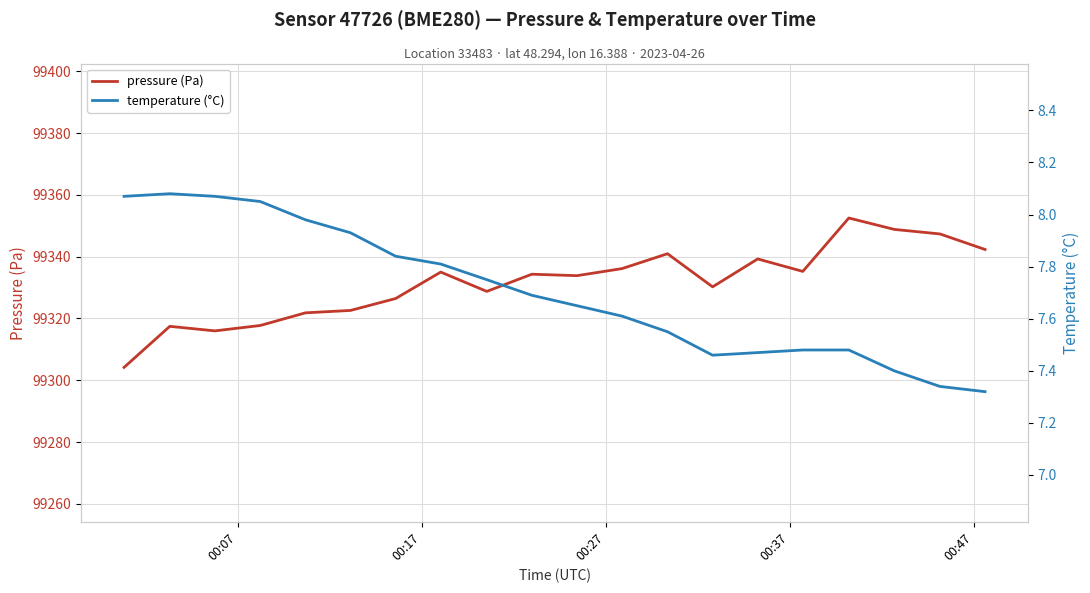

How many series are shown in this chart?

2